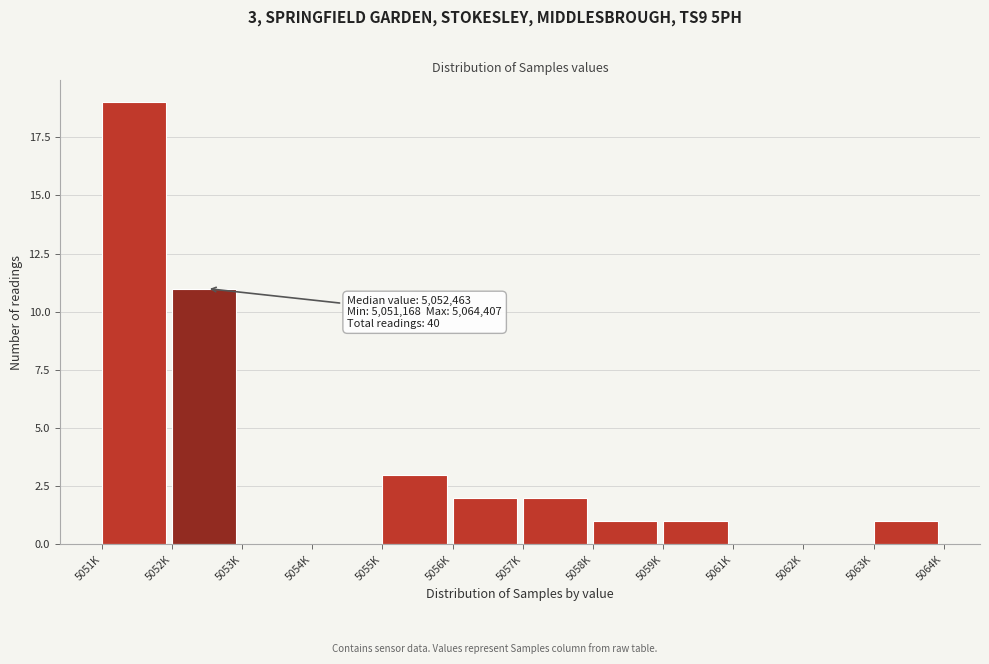

Reading left to right, what are all the values shown in this chart?

5051K=19	5052K=11	5053K=0	5054K=0	5055K=3	5056K=2	5057K=2	5058K=1	5059K=1	5061K=0	5062K=0	5063K=1